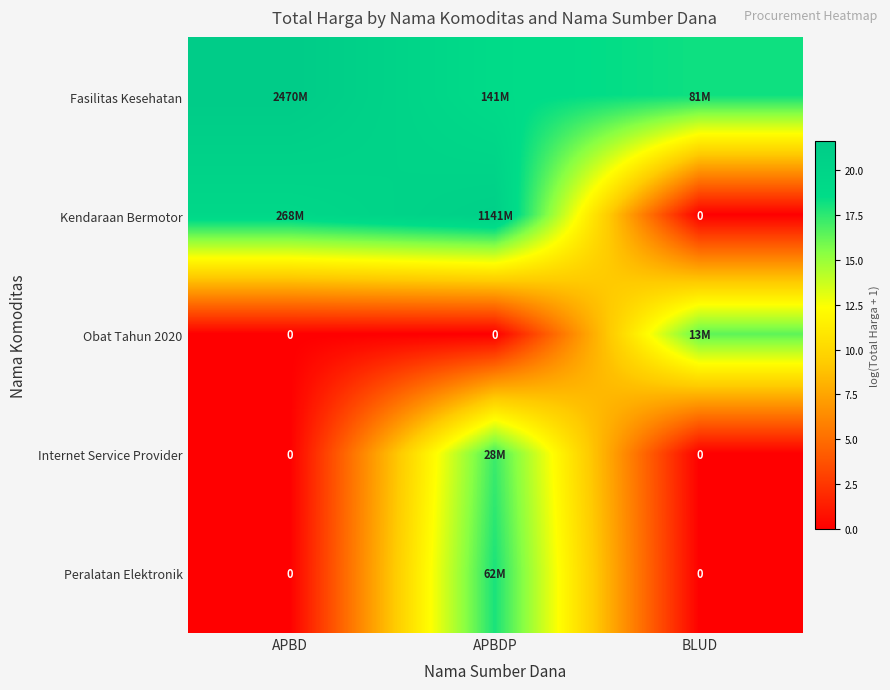

Is the value of Kendaraan Bermotor at APBDP greater than the value of Internet Service Provider at BLUD?

Yes